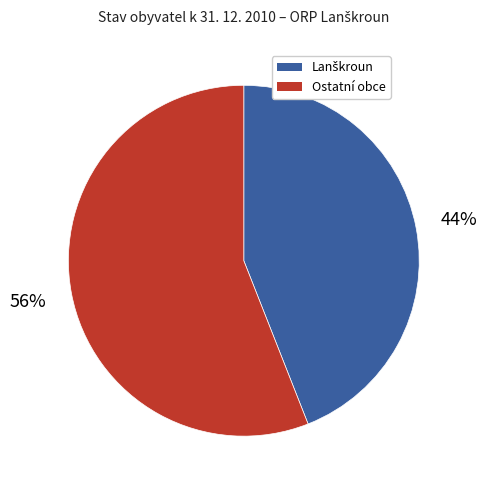

Is there any slice that represents more than half of the pie?

Yes